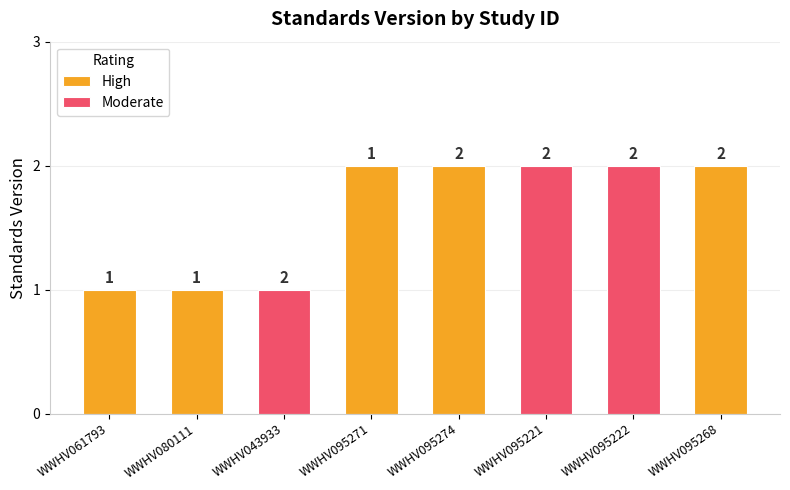

Is it true that the value at WWHV080111 is 1?

True